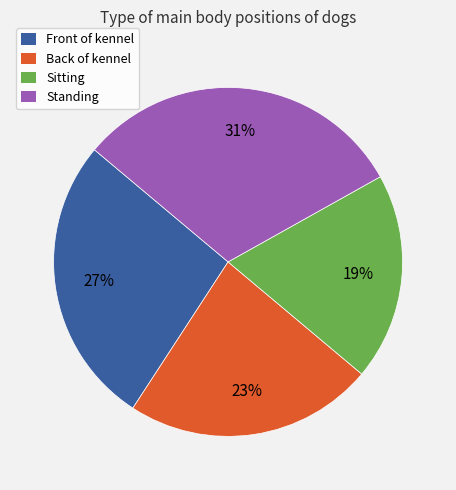

To the nearest percent, what is the difference between the largest and smallest slice percentages?

12%